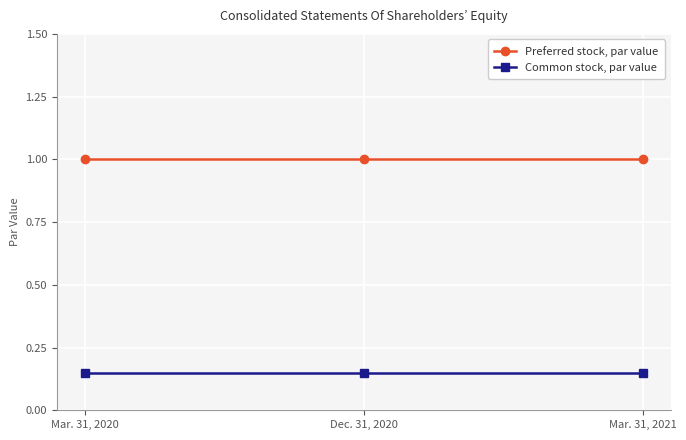

True or false: Common stock, par value has a value of 0.3 at Dec. 31, 2020.

False